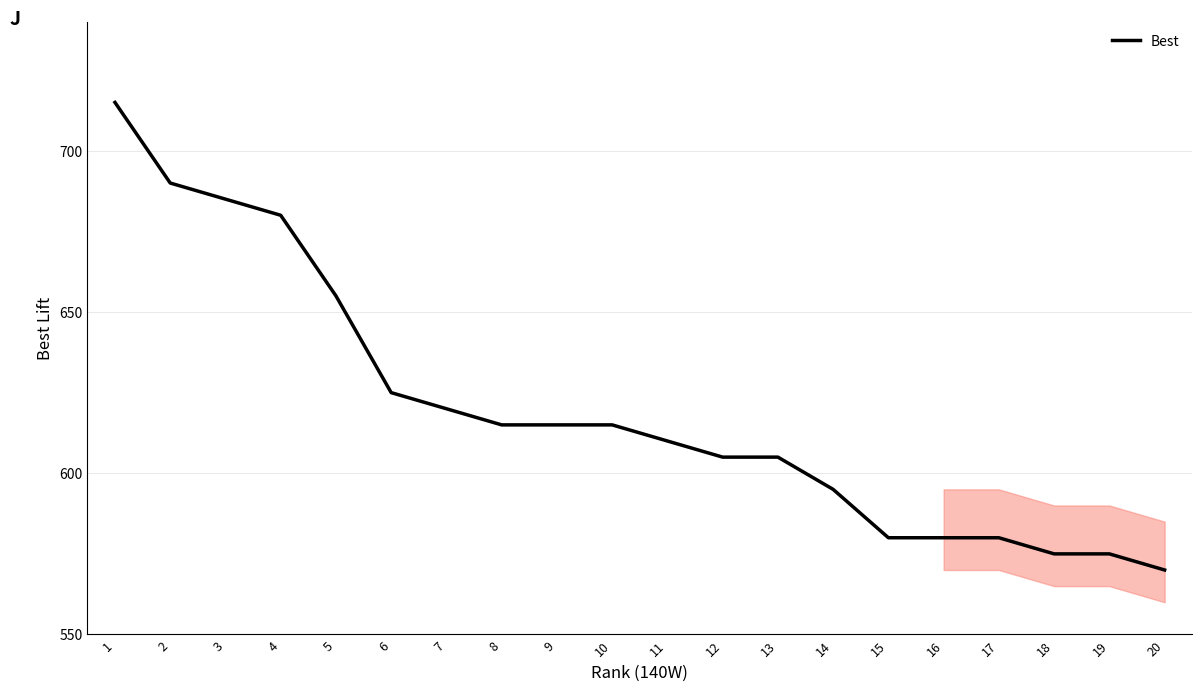

The chart shows a value of 272 at 2. True or false?

False